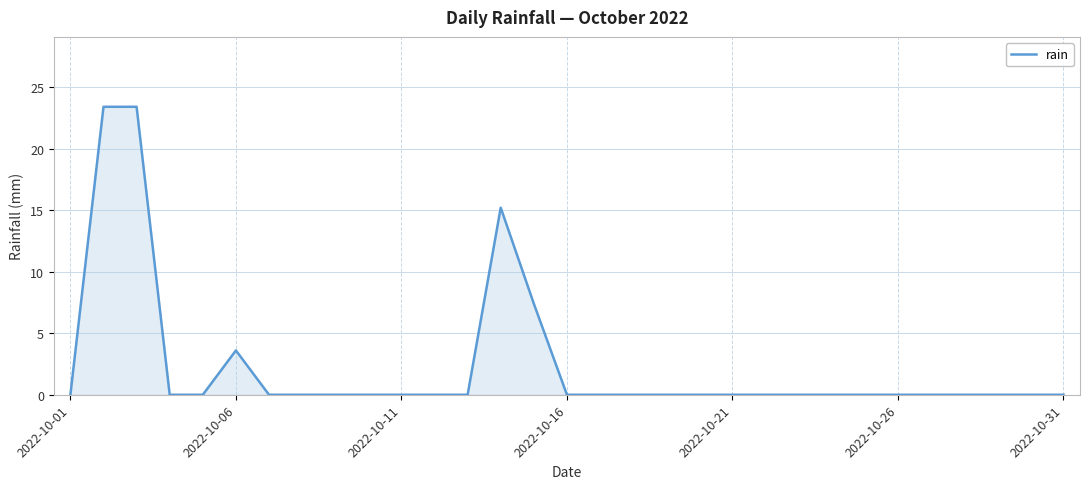

What is the greatest value displayed?

23.4